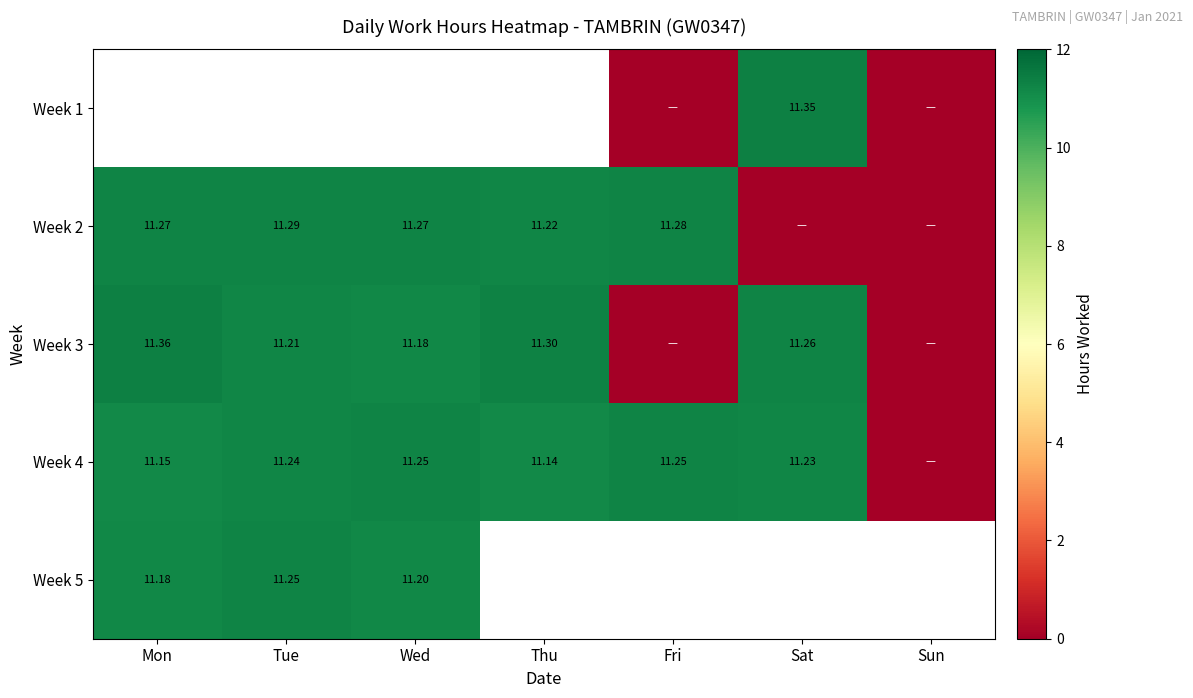

At which label is Week 4 closest to 5?

Sun